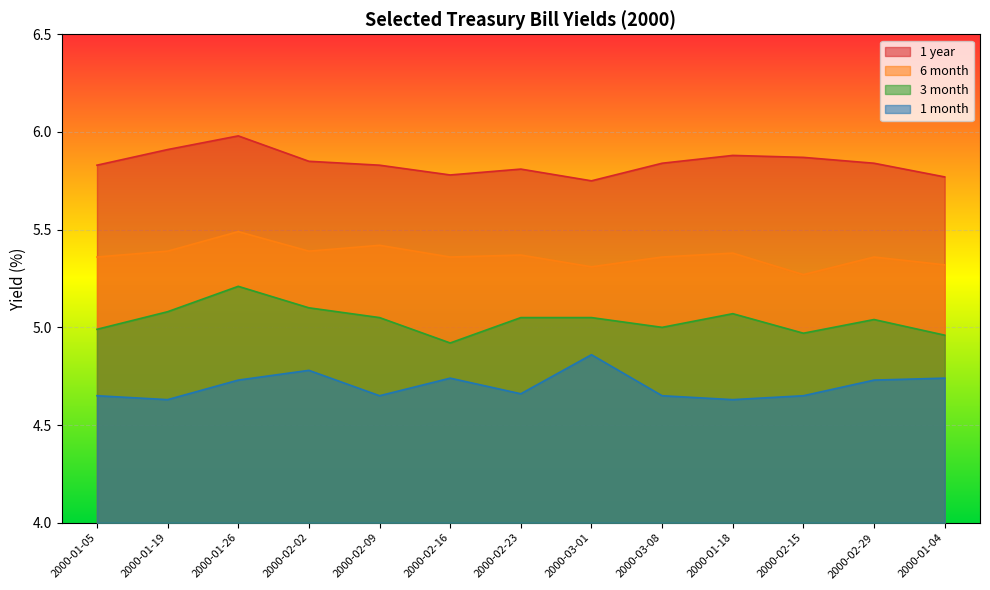

Is the value of 1 year at 2000-01-04 greater than the value of 6 month at 2000-02-16?

Yes